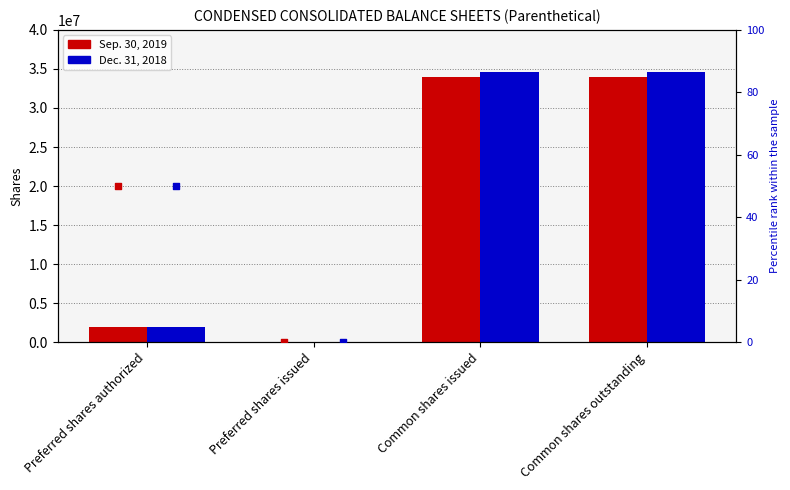

Which series has the largest total across all categories?

Dec. 31, 2018